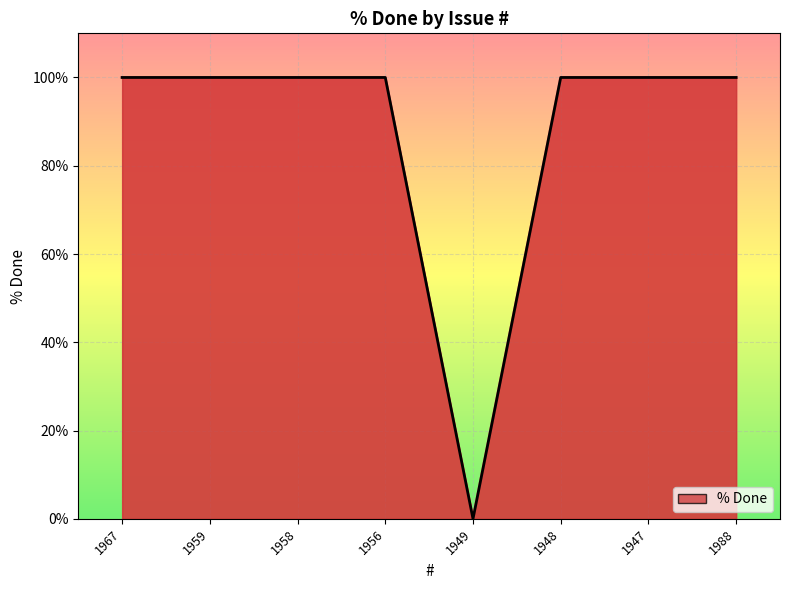

Does the chart have visible grid lines?

Yes